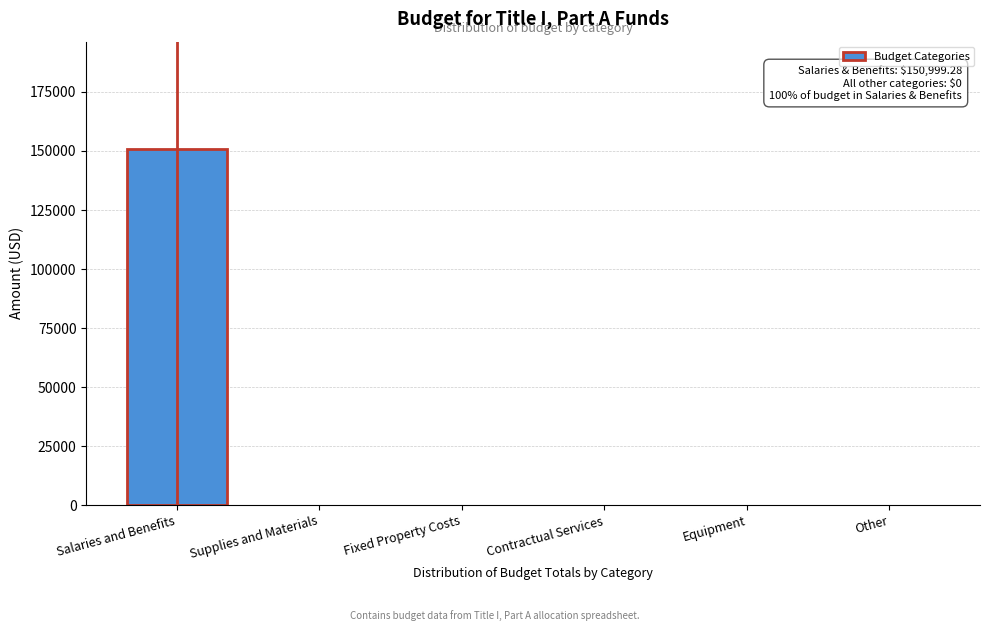

Reading right to left, list all the values displayed in this chart.

Other=0.0	Equipment=0.0	Contractual Services=0.0	Fixed Property Costs=0.0	Supplies and Materials=0.0	Salaries and Benefits=150999.3